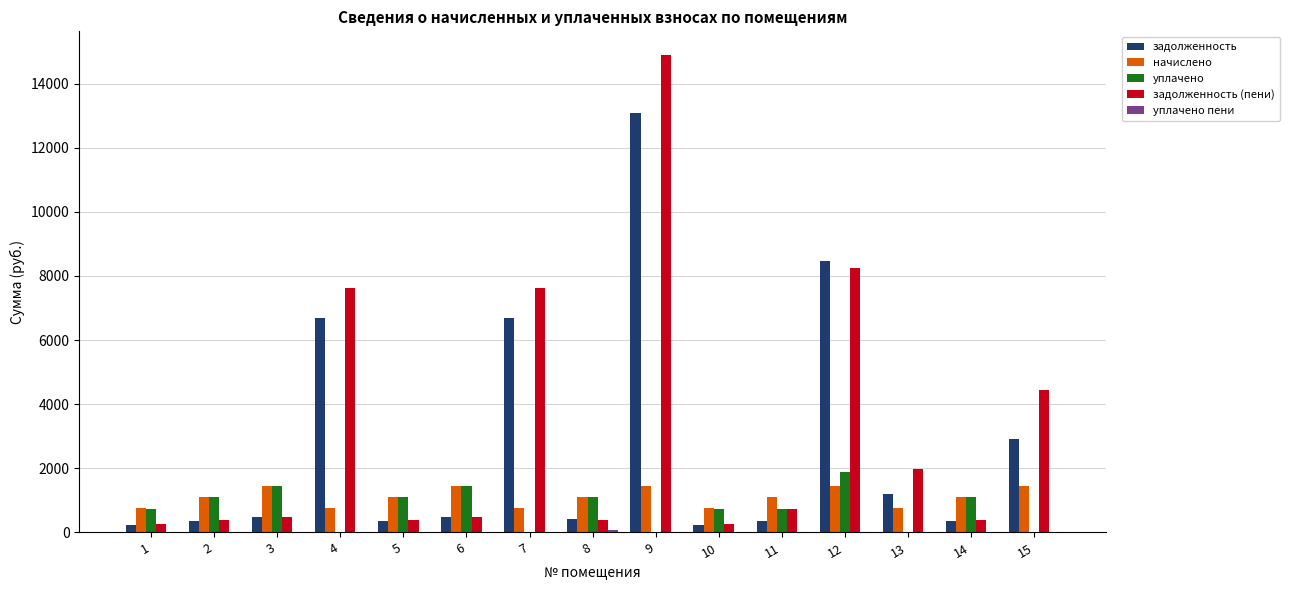

At which category is the sum across all series the highest?

9